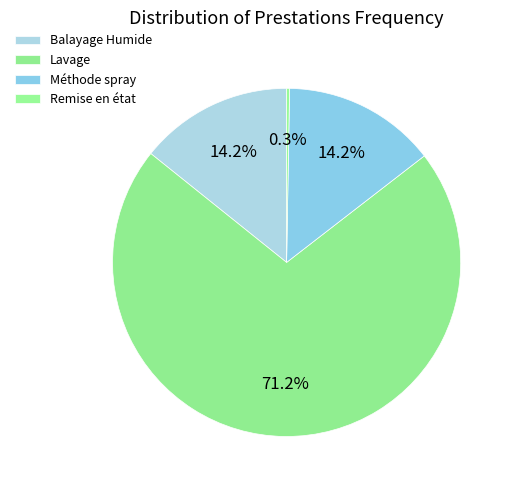

Count the number of slices in the pie.

4